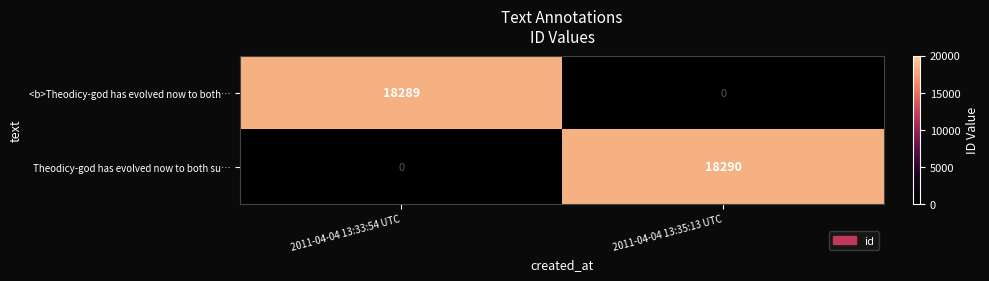

How many data points in Theodicy-god has evolved now to both su… are less than 18290?

1